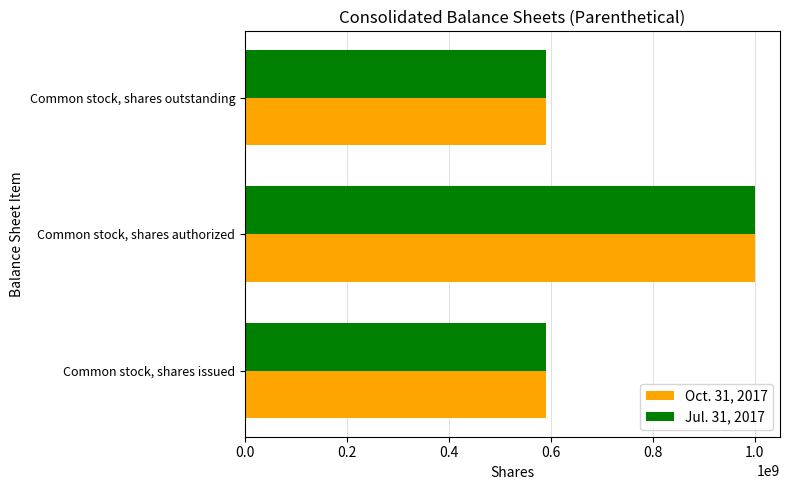

What is the difference between the maximum and minimum values in the Oct. 31, 2017 series?

408958000